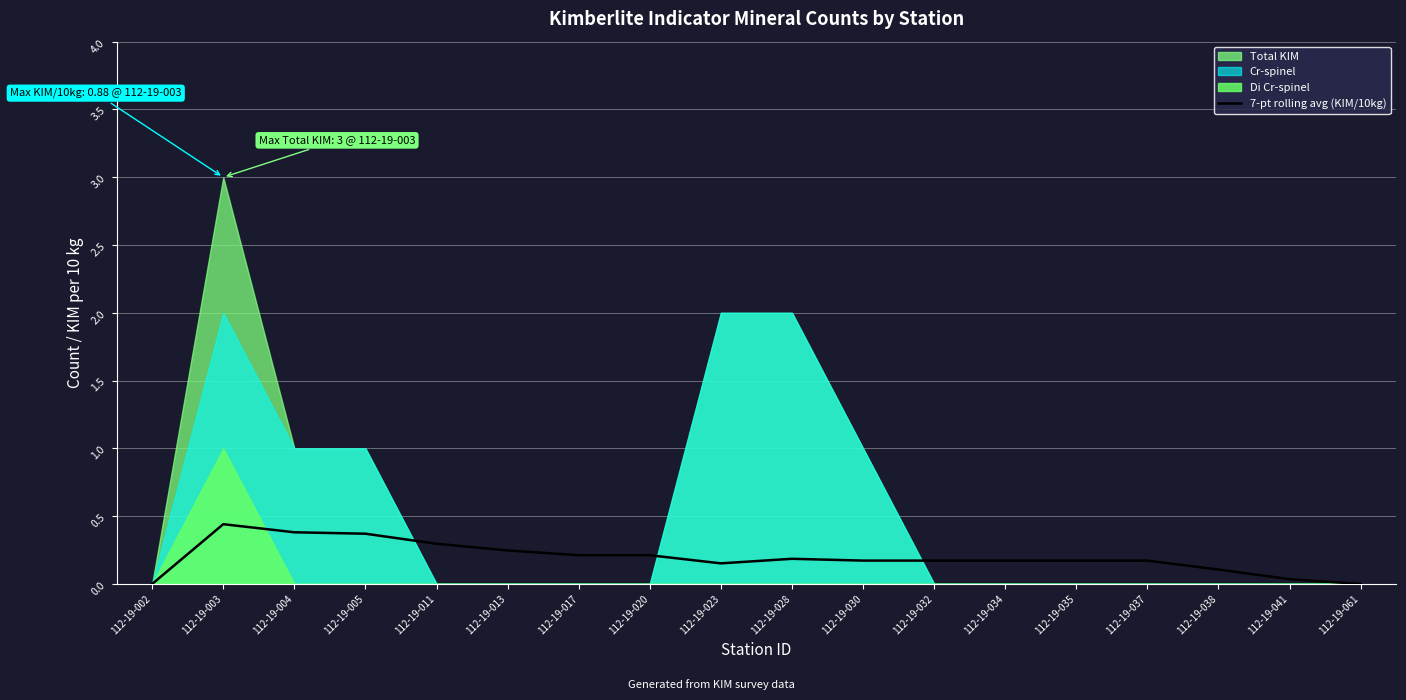

Reading right to left, transcribe all the data shown in this chart.

112-19-061=0.0	112-19-041=0.0	112-19-038=0.1	112-19-037=0.2	112-19-035=0.2	112-19-034=0.2	112-19-032=0.2	112-19-030=0.2	112-19-028=0.2	112-19-023=0.2	112-19-020=0.2	112-19-017=0.2	112-19-013=0.2	112-19-011=0.3	112-19-005=0.4	112-19-004=0.4	112-19-003=0.4	112-19-002=0.0